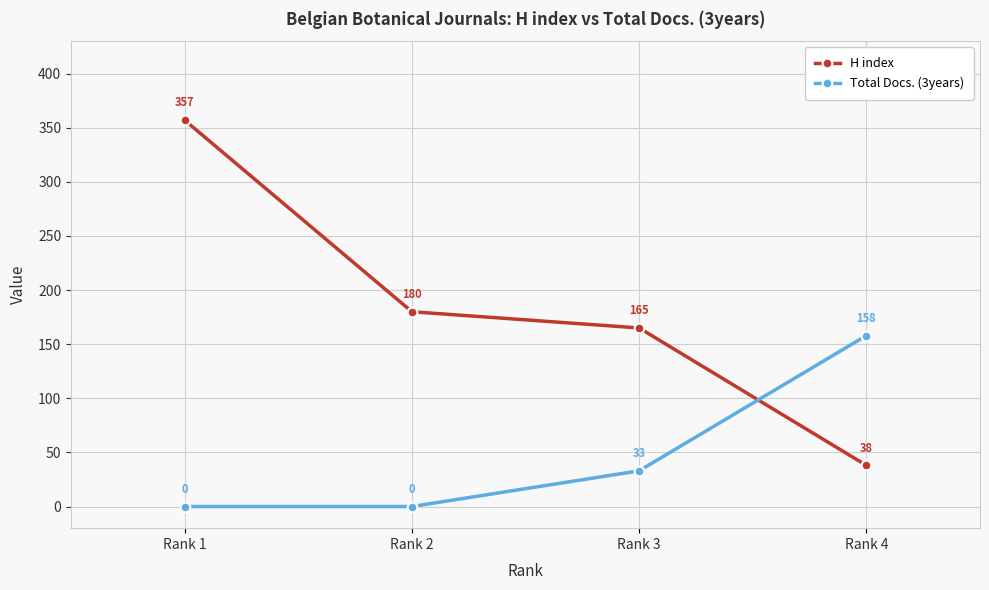

At which category is the sum across all series the highest?

Rank 1